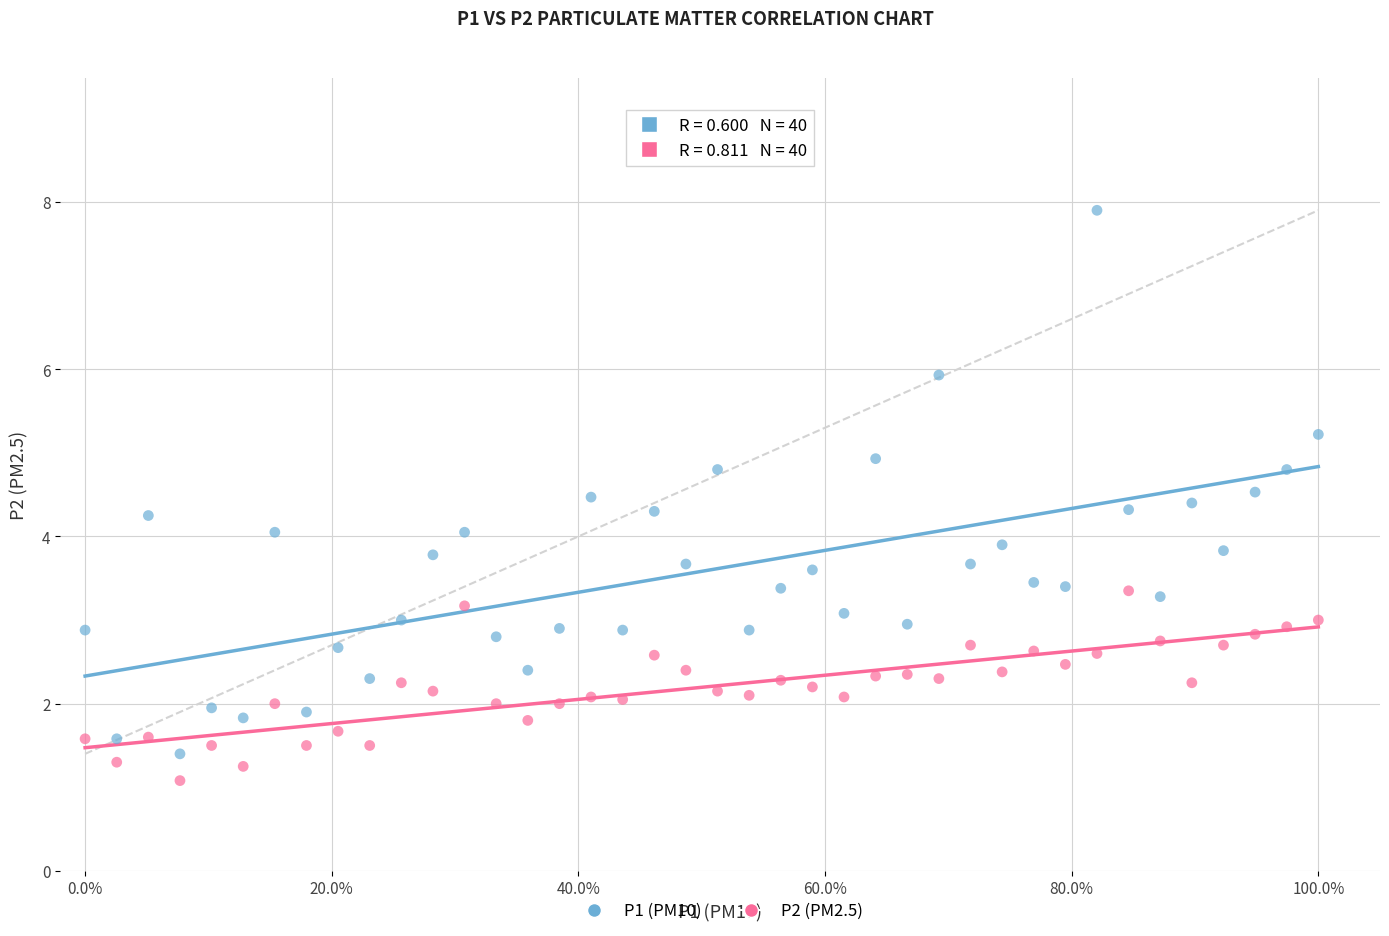

Which series reaches the maximum Y coordinate?

P1 (PM10)